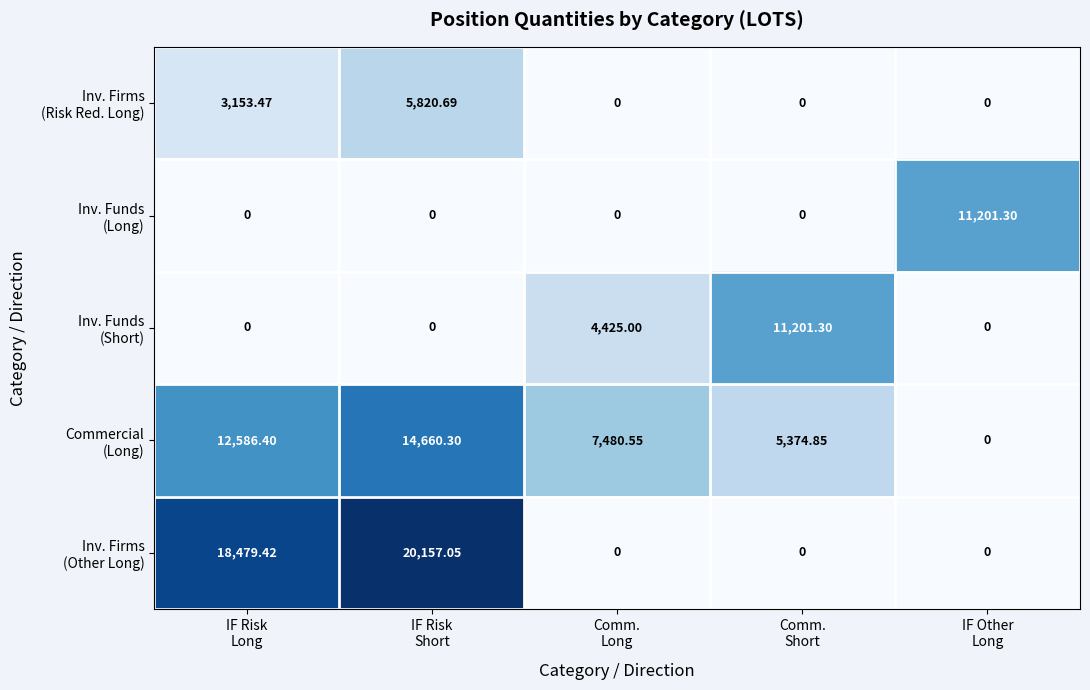

How many distinct data groups are displayed?

5